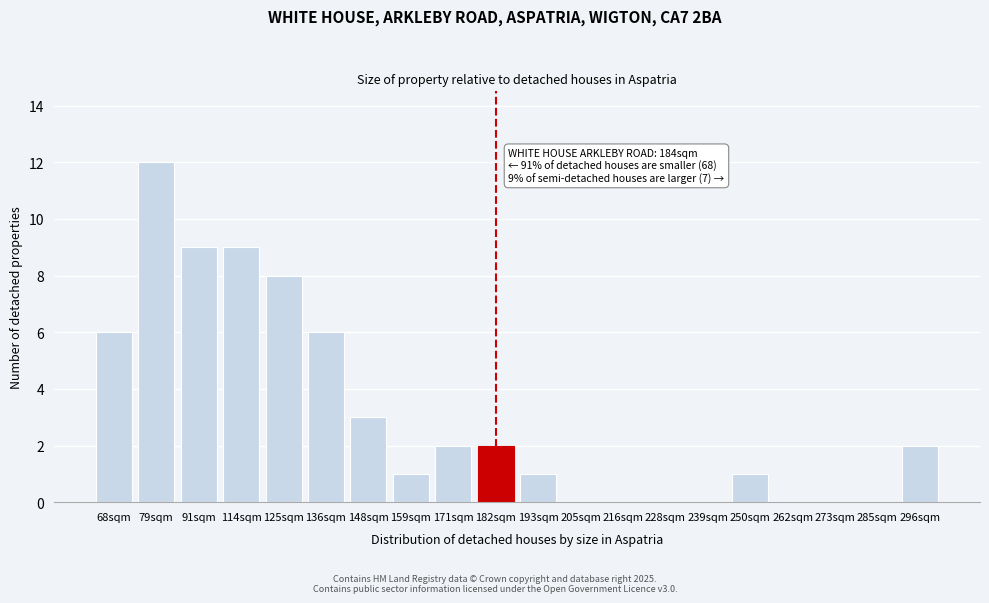

Reading left to right, list all the values displayed in this chart.

68sqm=6	79sqm=12	91sqm=9	114sqm=9	125sqm=8	136sqm=6	148sqm=3	159sqm=1	171sqm=2	182sqm=2	193sqm=1	205sqm=0	216sqm=0	228sqm=0	239sqm=0	250sqm=1	262sqm=0	273sqm=0	285sqm=0	296sqm=2